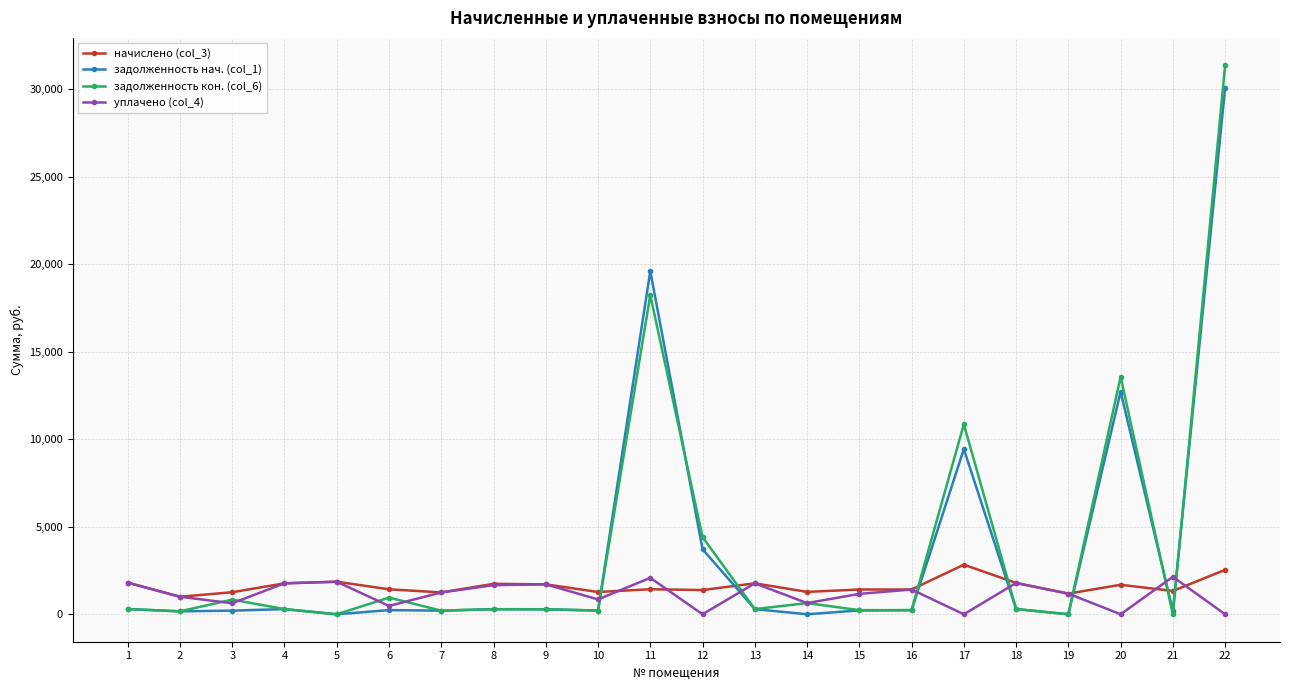

True or false: задолженность нач. (col_1) has more than 2 points higher than both neighbors.

True